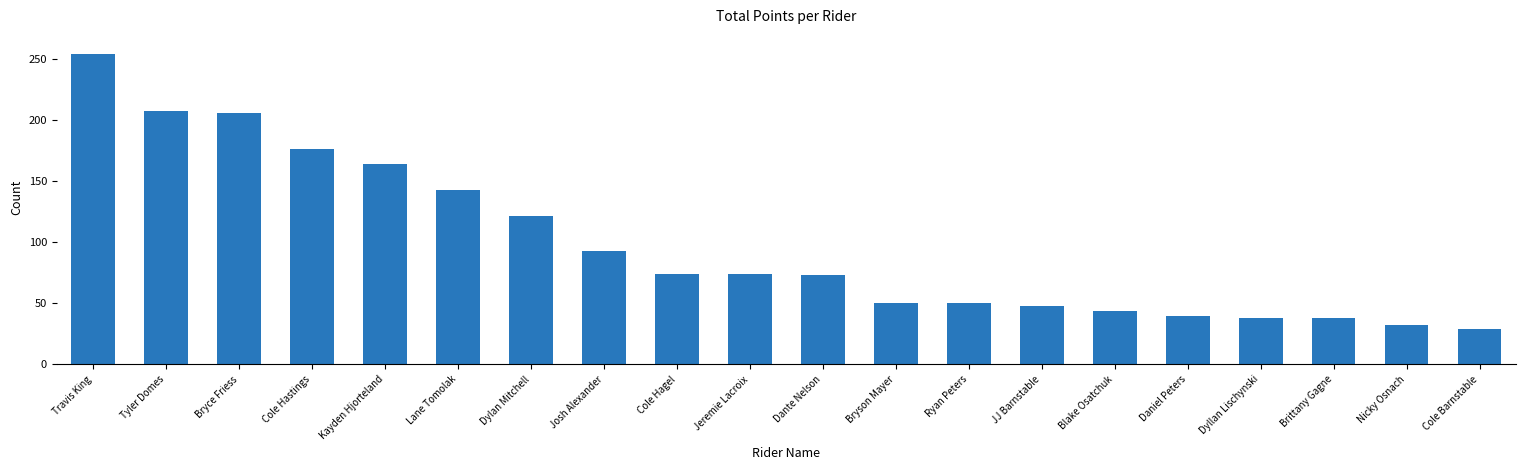

What is the approximate value at Nicky Osnach, to the nearest 5?

30